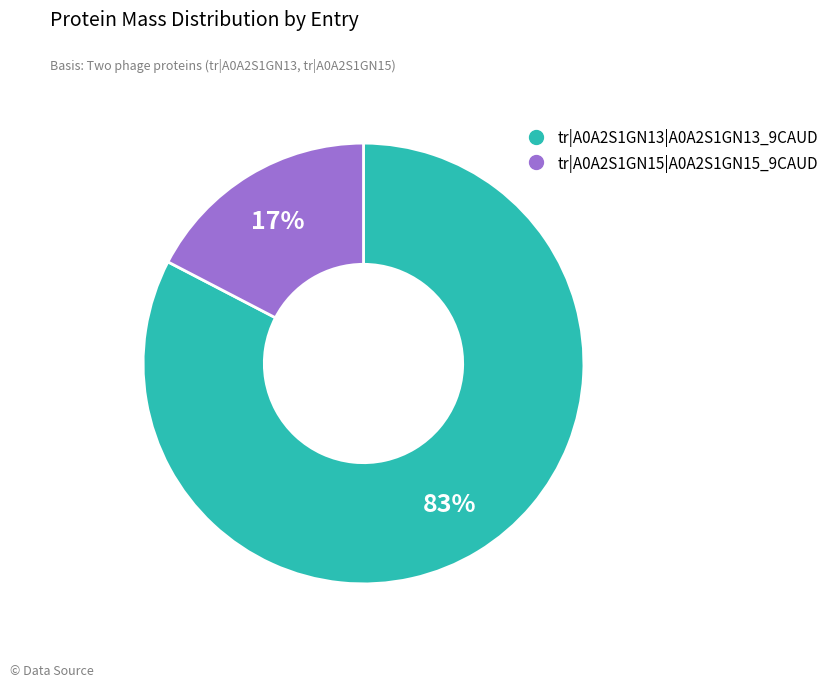

What is the smallest slice in the pie chart?

tr|A0A2S1GN15|A0A2S1GN15_9CAUD